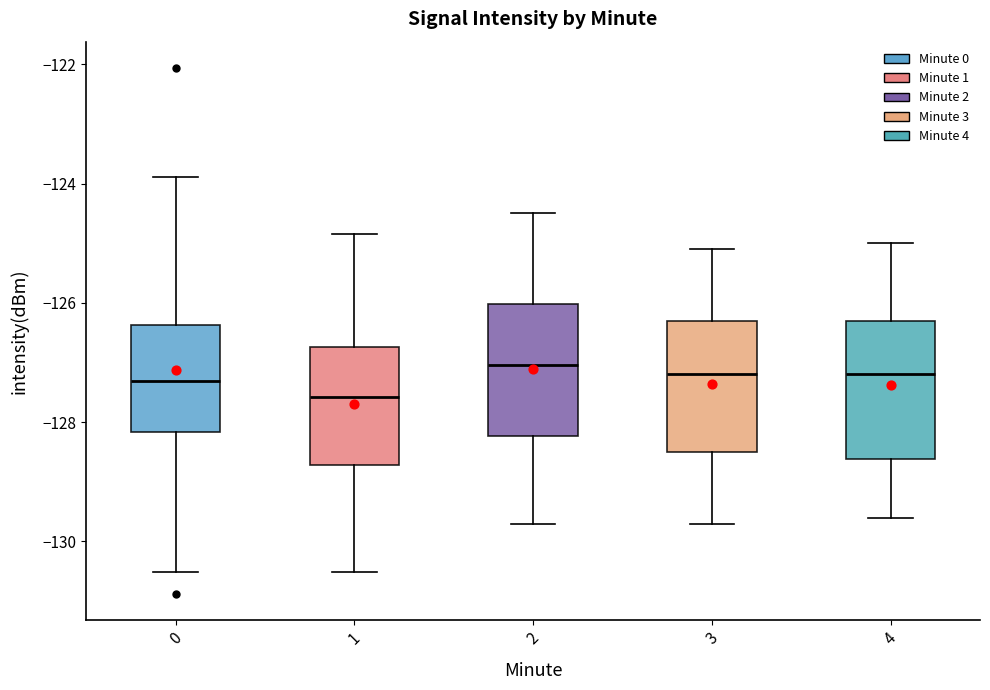

Reading left to right, read every box against the y-axis: the position of its median line, the range the box covers, and the ends of its whiskers. The values are not printed on the chart, so give them approximately, as read against the axis.

0: median -127.4, box -128.2 to -126.4, whiskers -130.6 to -123.8
1: median -127.6, box -128.8 to -126.8, whiskers -130.6 to -124.8
2: median -127.0, box -128.2 to -126.0, whiskers -129.6 to -124.4
3: median -127.2, box -128.4 to -126.2, whiskers -129.6 to -125.0
4: median -127.2, box -128.6 to -126.2, whiskers -129.6 to -125.0